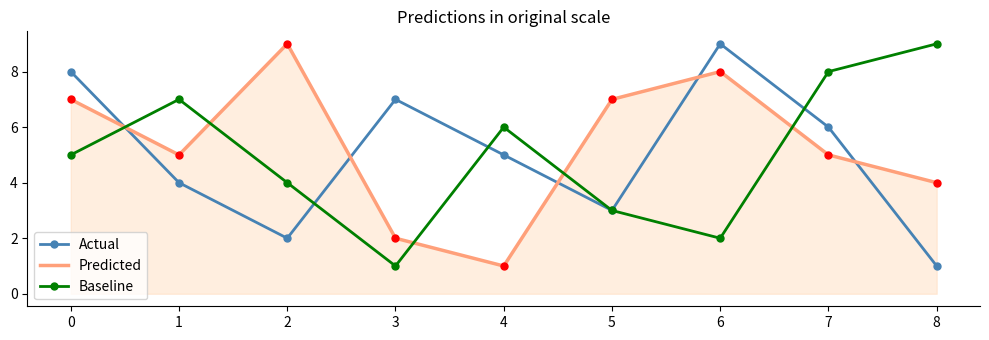

At 6, list the series in order from largest to smallest.

Actual, Predicted, Baseline